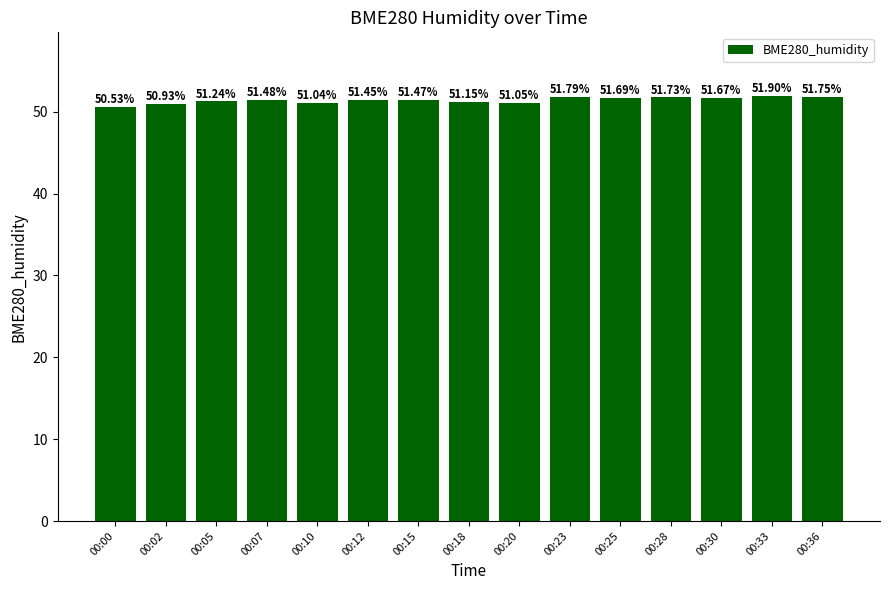

Which category has the lowest value across all series?

00:00